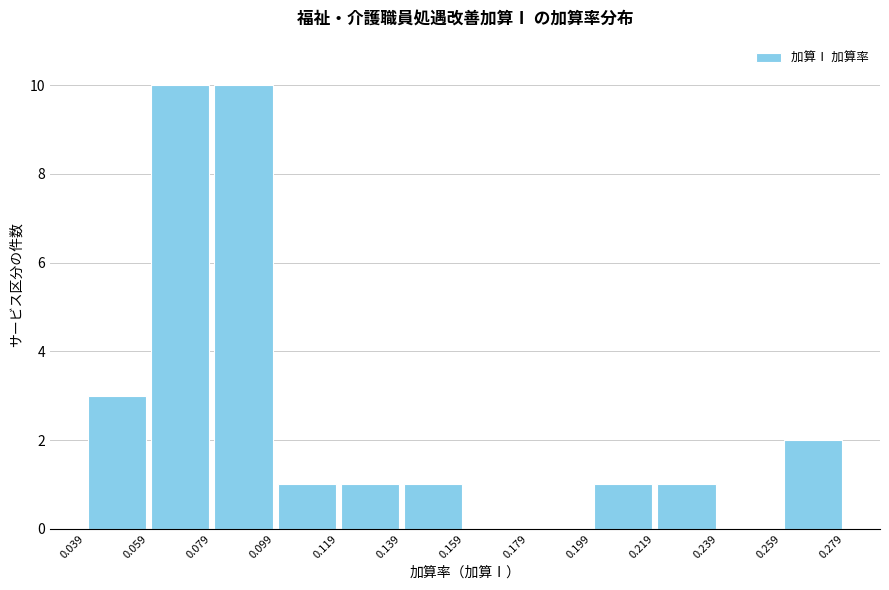

Reading left to right, list every bar in this chart as the range it spans on the x-axis followed by its height. The values are not printed on the chart, so give them approximately, as read against the axis.

0.039 to 0.059: 3
0.059 to 0.079: 10
0.079 to 0.099: 10
0.099 to 0.119: 1
0.119 to 0.139: 1
0.139 to 0.159: 1
0.159 to 0.179: 0
0.179 to 0.199: 0
0.199 to 0.219: 1
0.219 to 0.239: 1
0.239 to 0.259: 0
0.259 to 0.279: 2